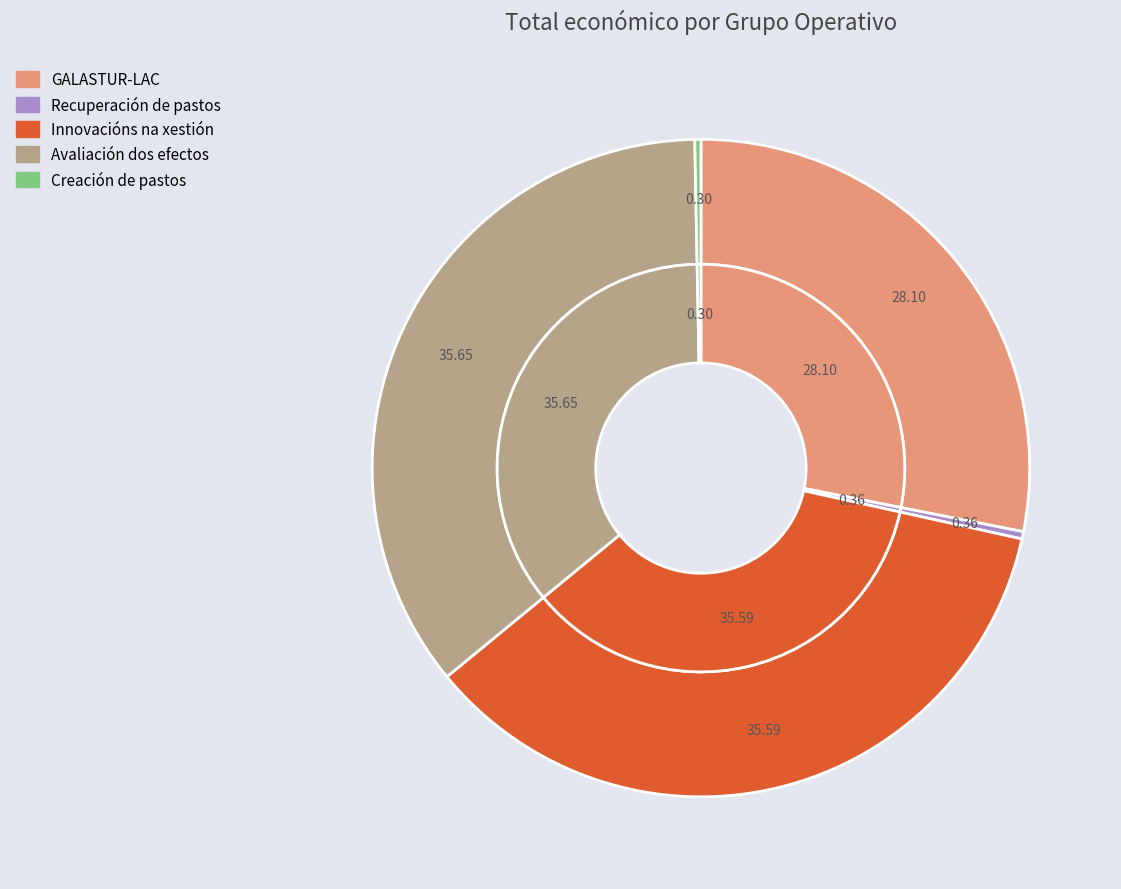

What is the smallest slice in the pie chart?

Creación de pastos